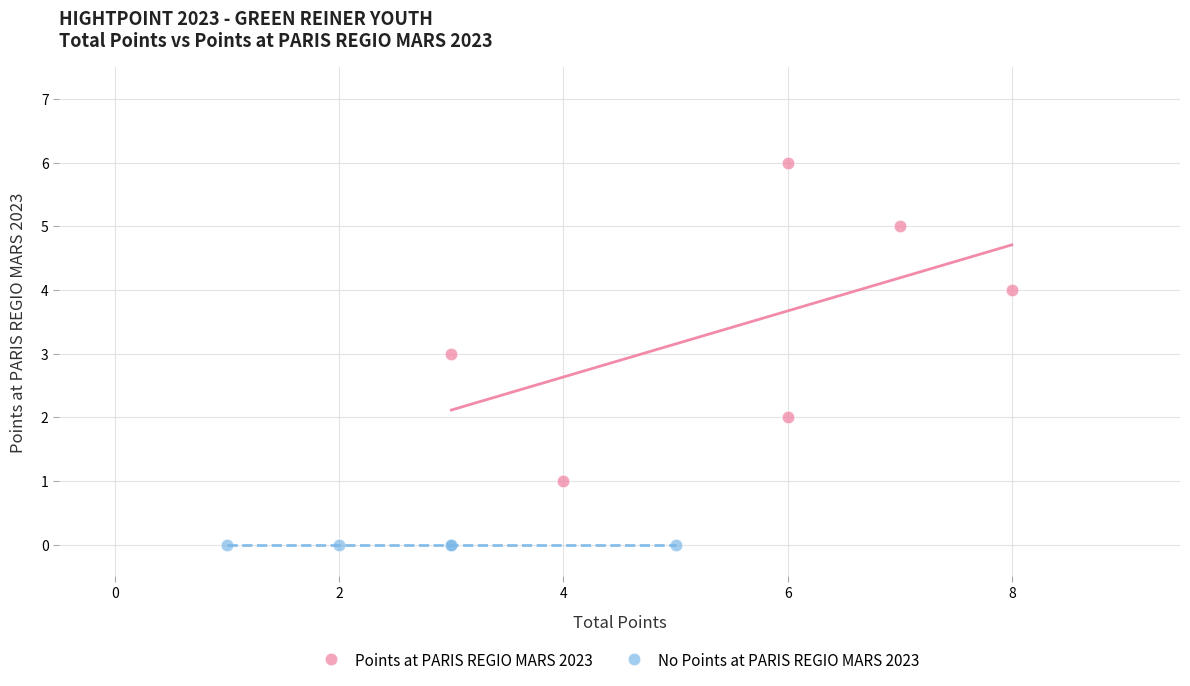

What are all the series names shown in the legend?

Points at PARIS REGIO MARS 2023, No Points at PARIS REGIO MARS 2023